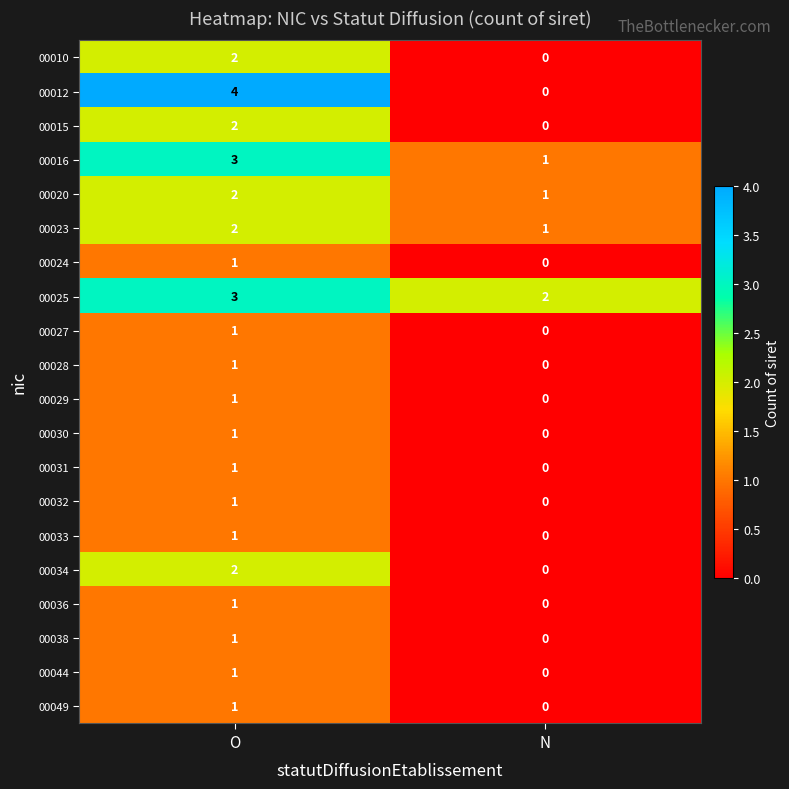

At which label does 00030 reach its peak?

O